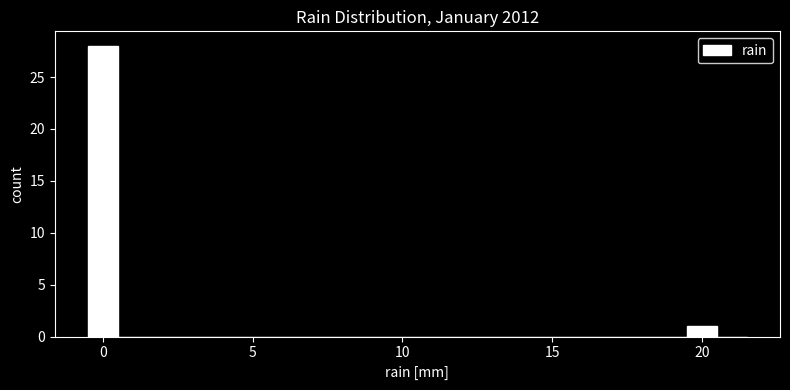

Read against the x-axis, roughly where is the centre of the tallest bar?

0.0